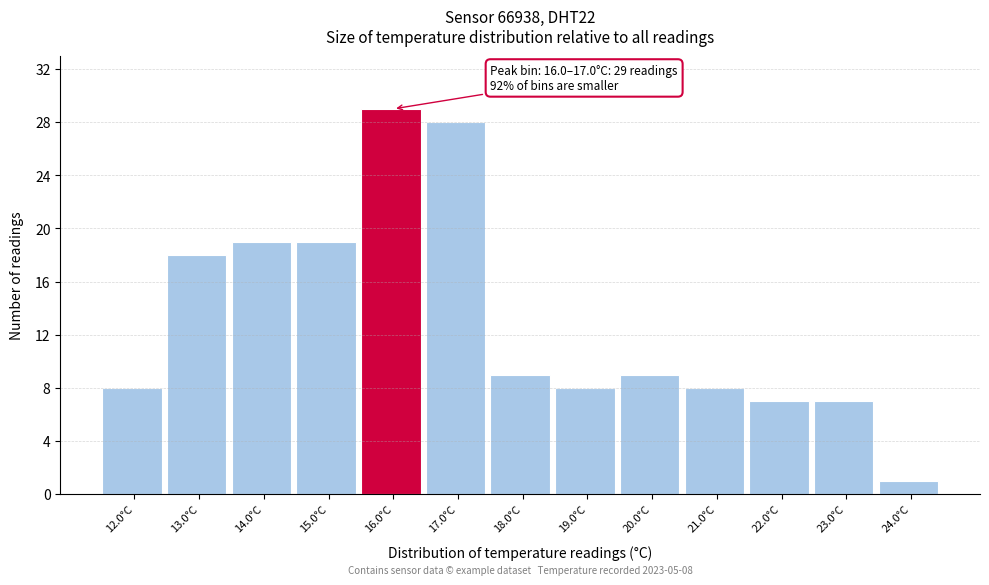

Reading left to right, list all the values displayed in this chart.

8	18	19	19	29	28	9	8	9	8	7	7	1